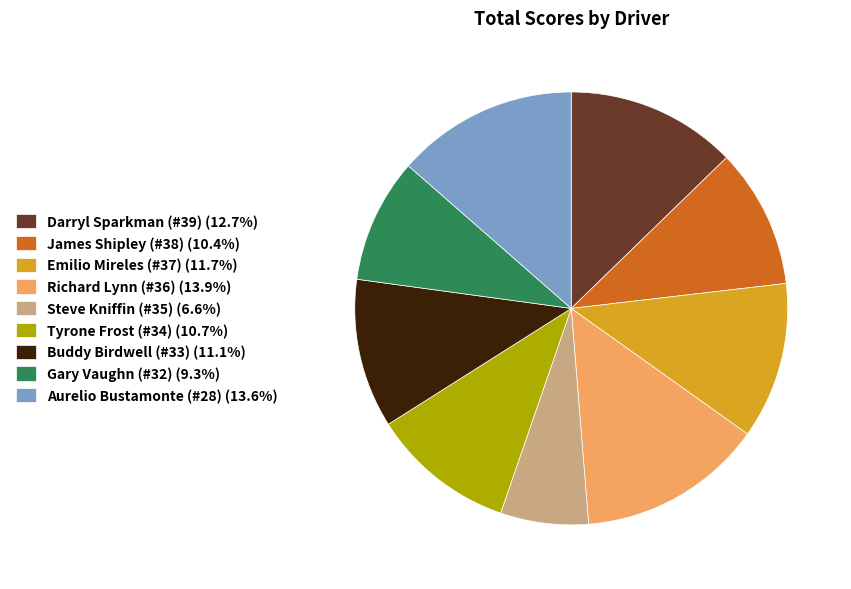

Approximately how many times larger is the value at Tyrone Frost (#34) (10.7%) compared to Gary Vaughn (#32) (9.3%)?

1.2